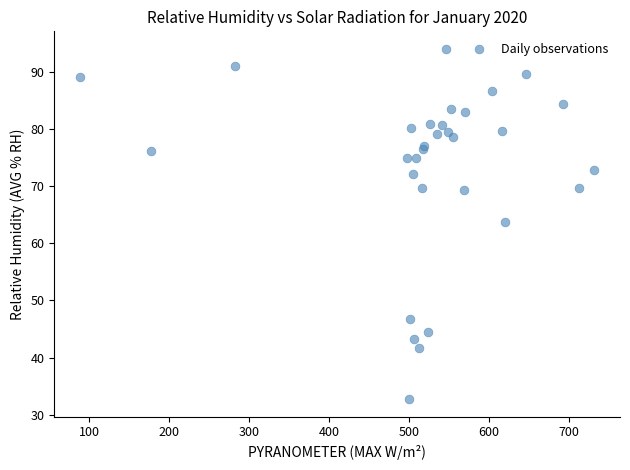

What Y value in the scatter plot is closest to 63?

63.8